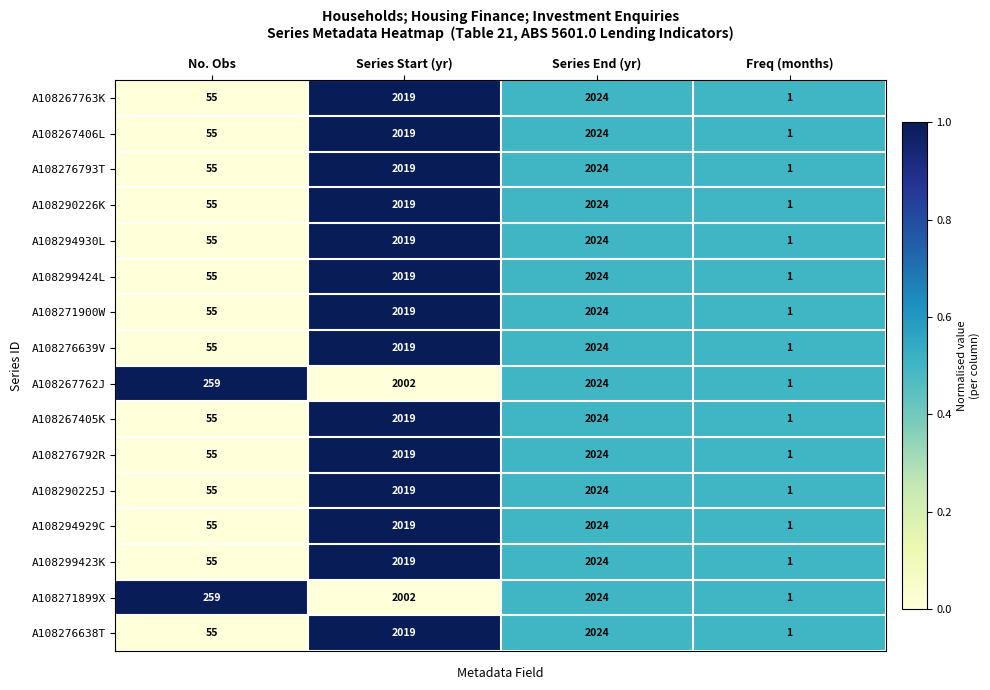

Where is A108267762J nearest to the value 1012?

No. Obs